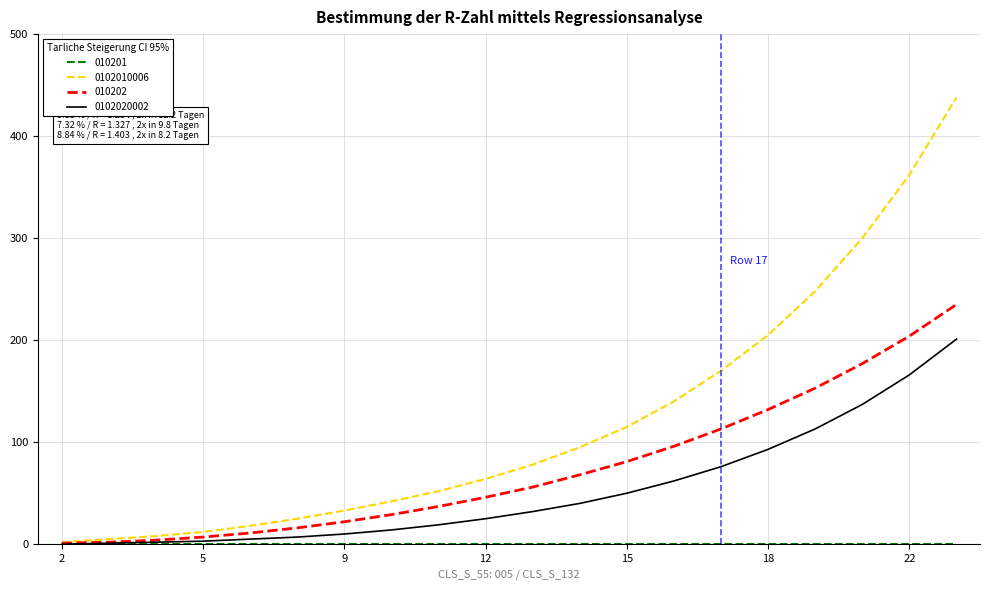

What is the greatest value displayed?

438